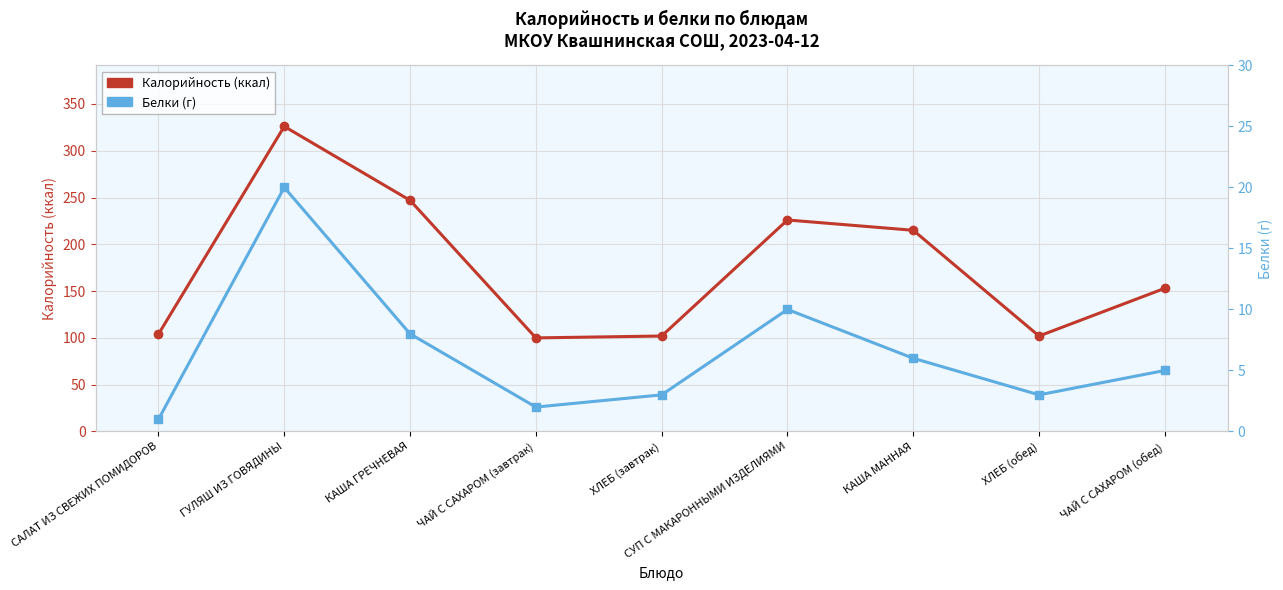

True or false: Белки and Калорийность cross at least once.

False